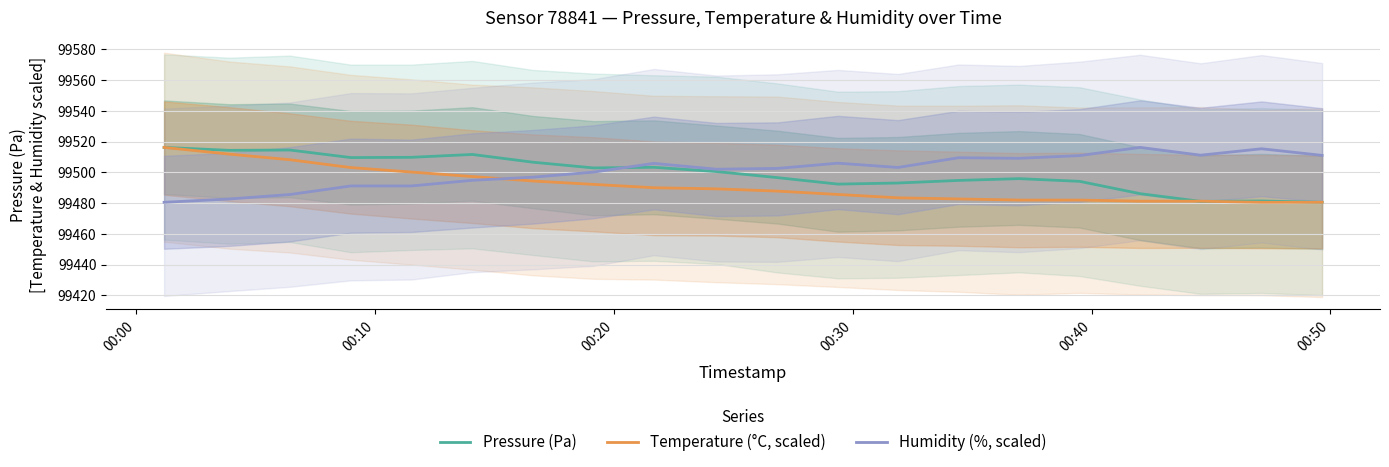

How many intersections are there between Temperature (°C, scaled) and Humidity (%, scaled)?

1